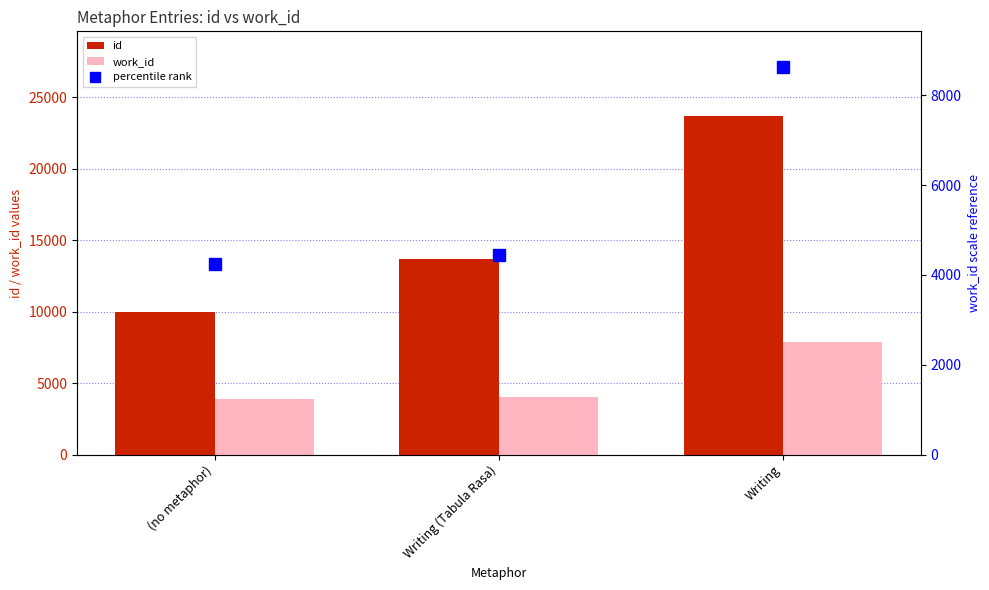

Reading left to right, what are all the values shown in this chart?

id: 9962.0	13685.0	23706.0
work_id: 3866.0	4034.0	7856.0
percentile rank: 4252.6	4437.4	8641.6